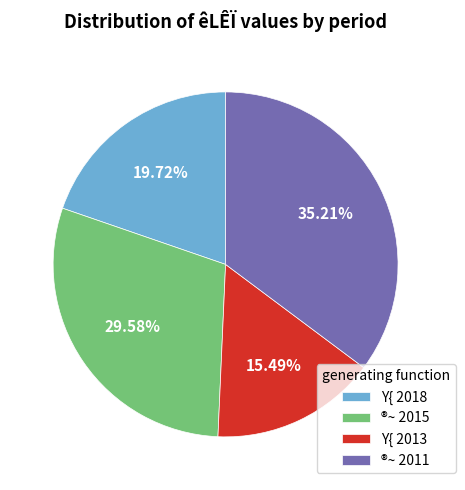

To the nearest percent, what is the average slice percentage?

25%